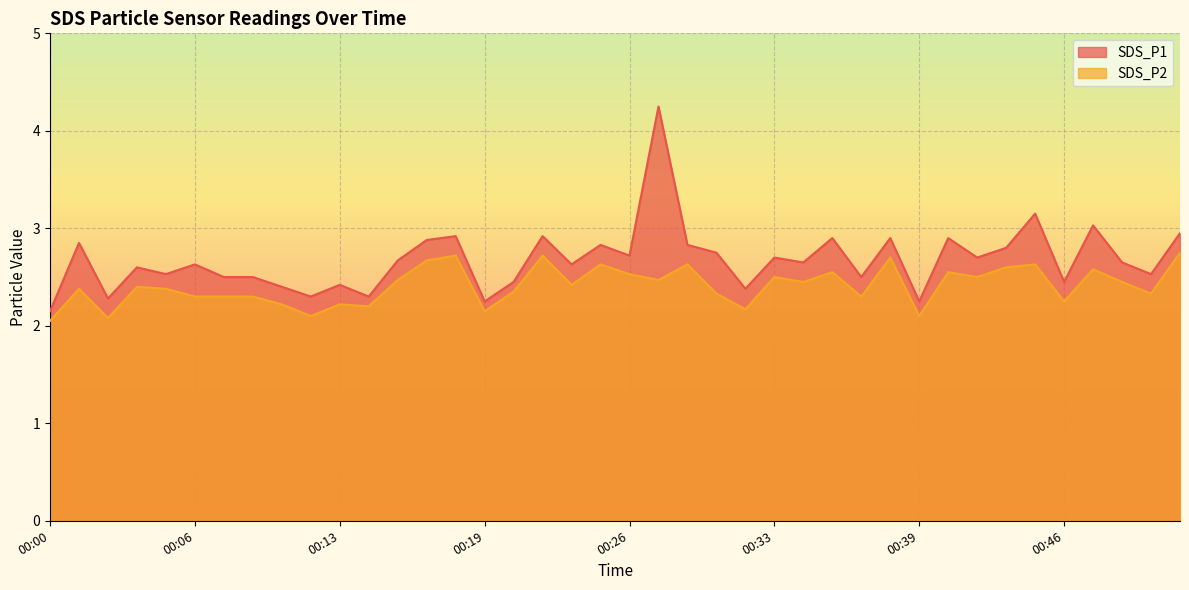

Which label corresponds to the smallest value in the chart?

00:00